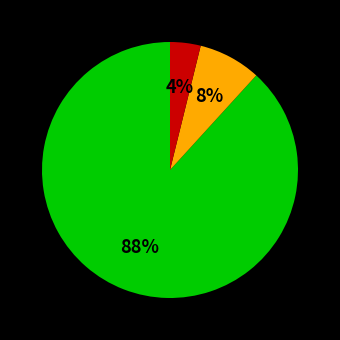

To the nearest percent, what is the difference between the largest and smallest slice percentages?

84%